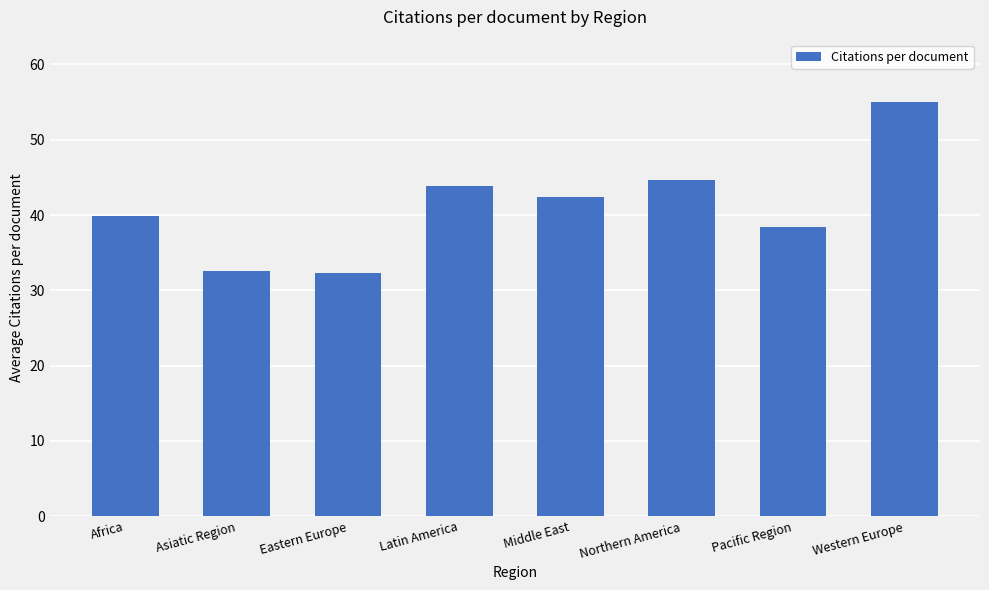

What position from the left is Latin America?

4